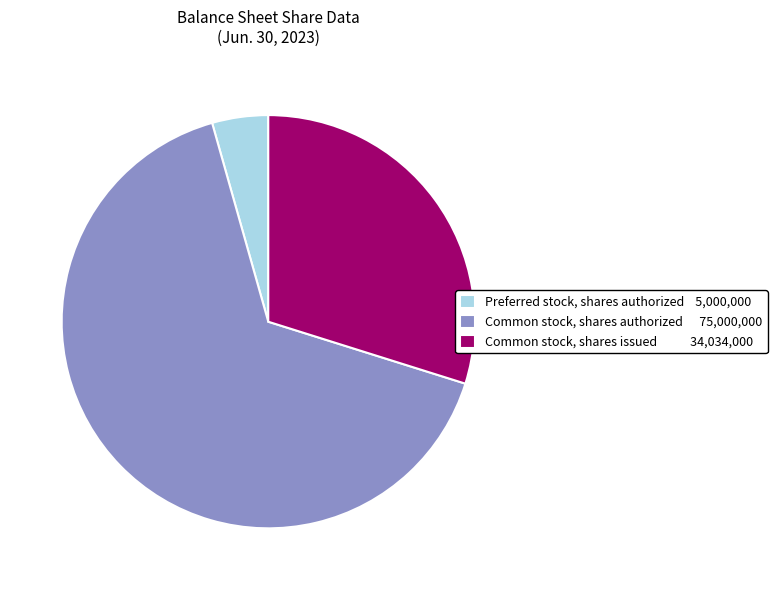

Is there any slice that represents more than half of the pie?

Yes